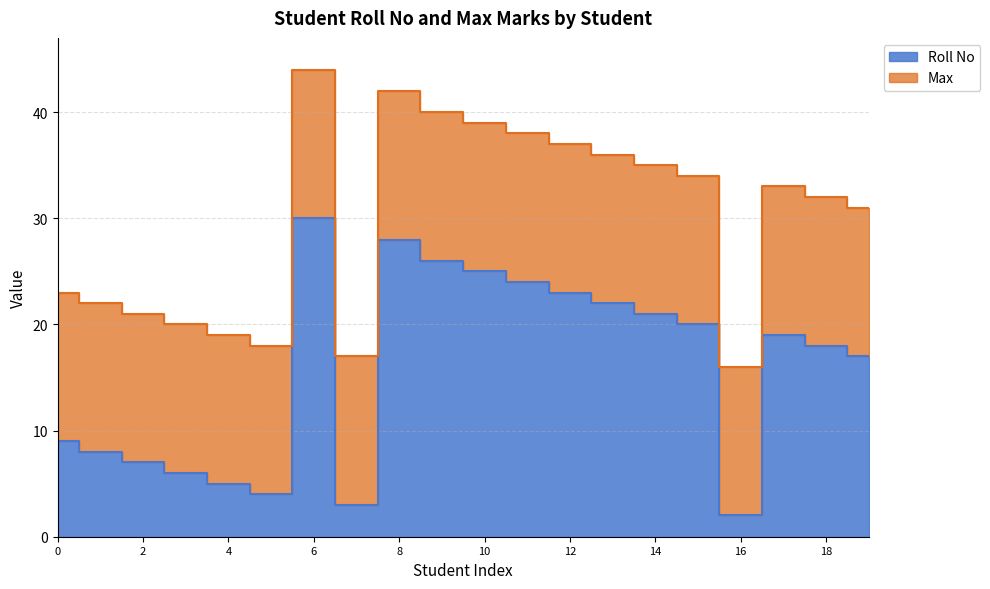

What is the difference between the maximum and minimum values?

28